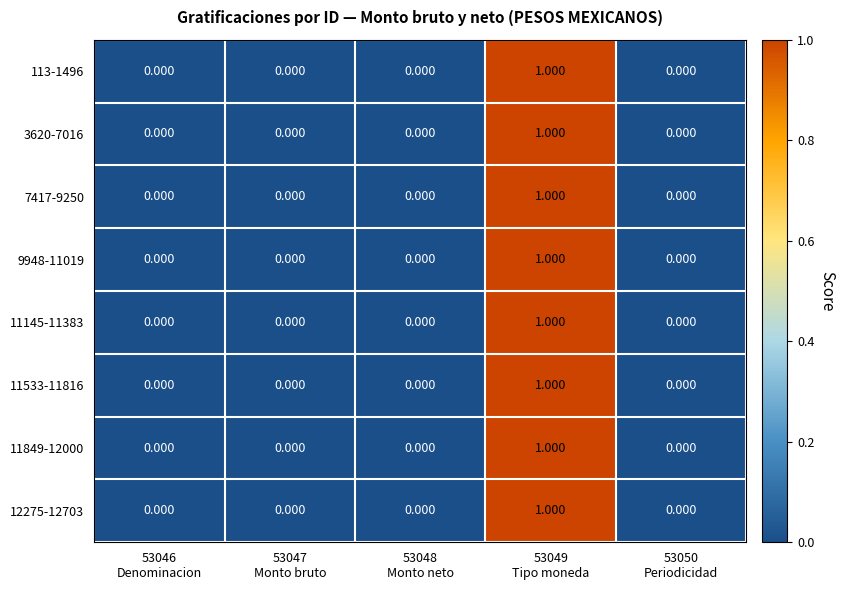

Reading left to right, list all the values displayed in this chart.

113-1496: 53046
Denominacion=0	53047
Monto bruto=0	53048
Monto neto=0	53049
Tipo moneda=1	53050
Periodicidad=0
3620-7016: 53046
Denominacion=0	53047
Monto bruto=0	53048
Monto neto=0	53049
Tipo moneda=1	53050
Periodicidad=0
7417-9250: 53046
Denominacion=0	53047
Monto bruto=0	53048
Monto neto=0	53049
Tipo moneda=1	53050
Periodicidad=0
9948-11019: 53046
Denominacion=0	53047
Monto bruto=0	53048
Monto neto=0	53049
Tipo moneda=1	53050
Periodicidad=0
11145-11383: 53046
Denominacion=0	53047
Monto bruto=0	53048
Monto neto=0	53049
Tipo moneda=1	53050
Periodicidad=0
11533-11816: 53046
Denominacion=0	53047
Monto bruto=0	53048
Monto neto=0	53049
Tipo moneda=1	53050
Periodicidad=0
11849-12000: 53046
Denominacion=0	53047
Monto bruto=0	53048
Monto neto=0	53049
Tipo moneda=1	53050
Periodicidad=0
12275-12703: 53046
Denominacion=0	53047
Monto bruto=0	53048
Monto neto=0	53049
Tipo moneda=1	53050
Periodicidad=0